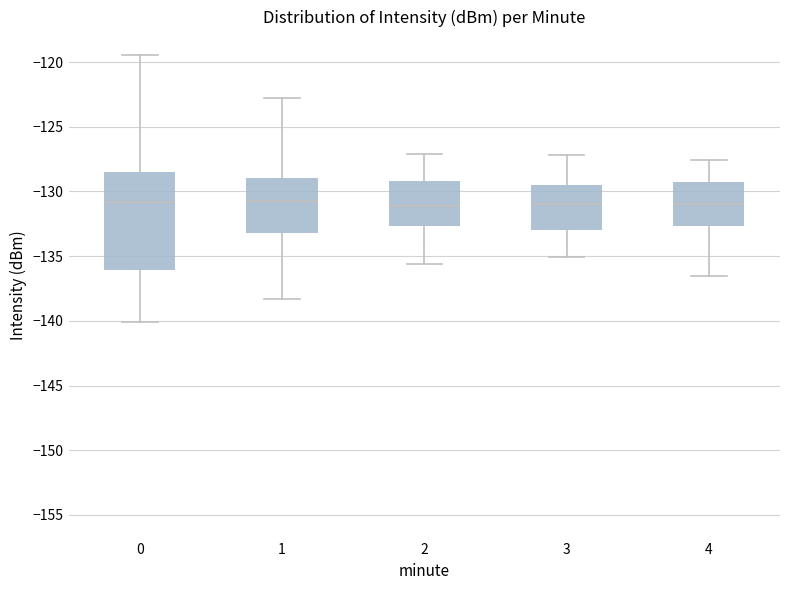

Comparing the boxes themselves (not the whiskers), which one is the tallest?

0